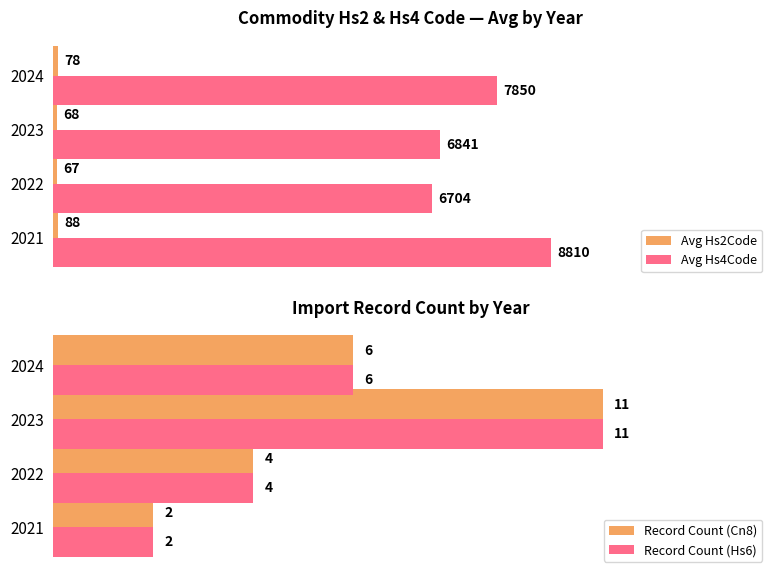

List the labels in order of Avg Hs4Code value, largest first.

2021, 2024, 2023, 2022